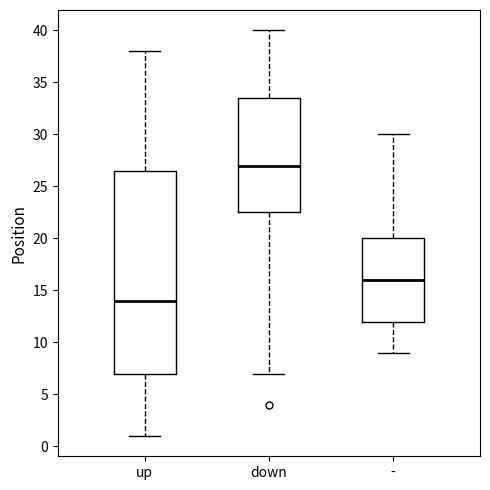

Which box is the tallest, from its lower edge to its upper edge?

up